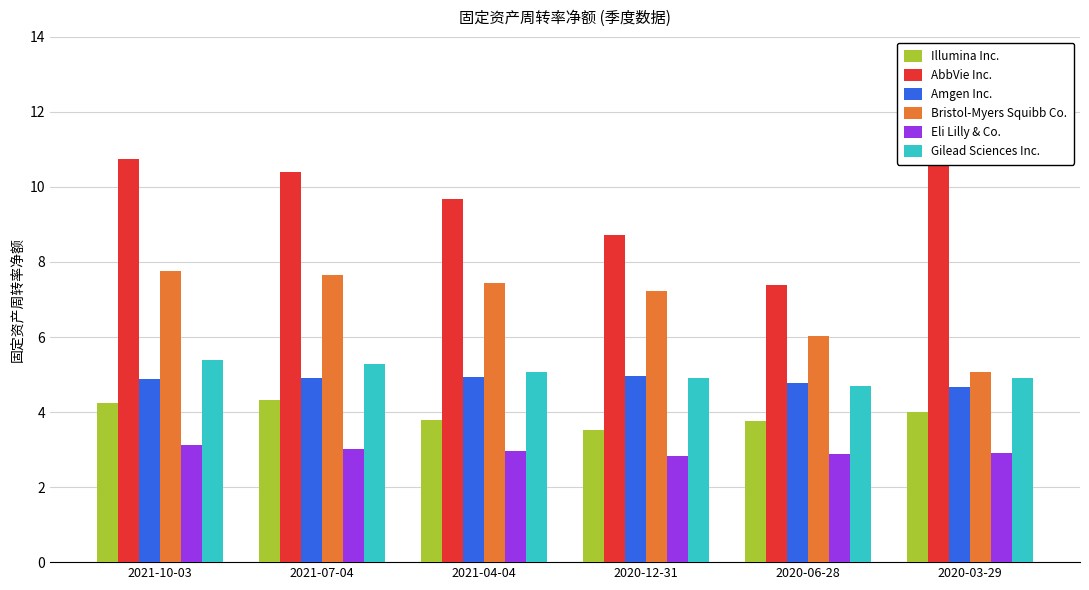

How many bars are there in each group?

6